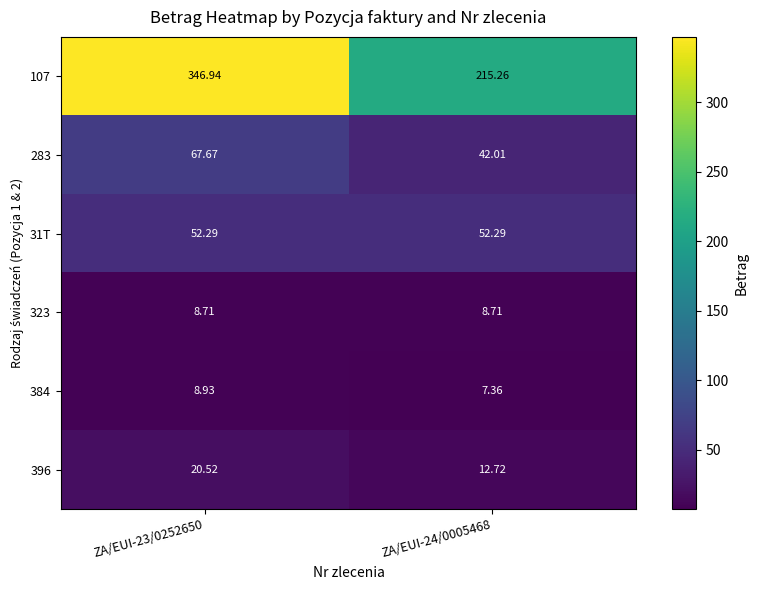

Is the value of 283 at ZA/EUI-23/0252650 greater than the value of 384 at ZA/EUI-23/0252650?

Yes